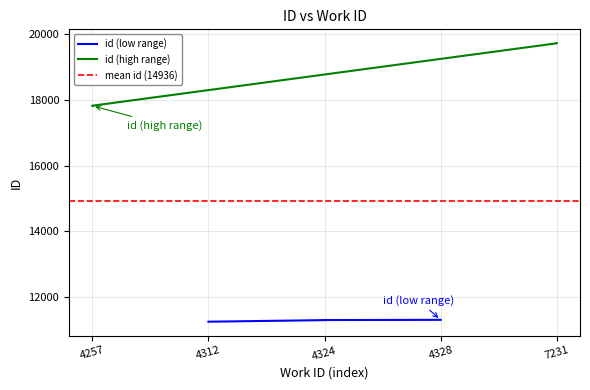

Which label corresponds to the smallest value in the chart?

4312